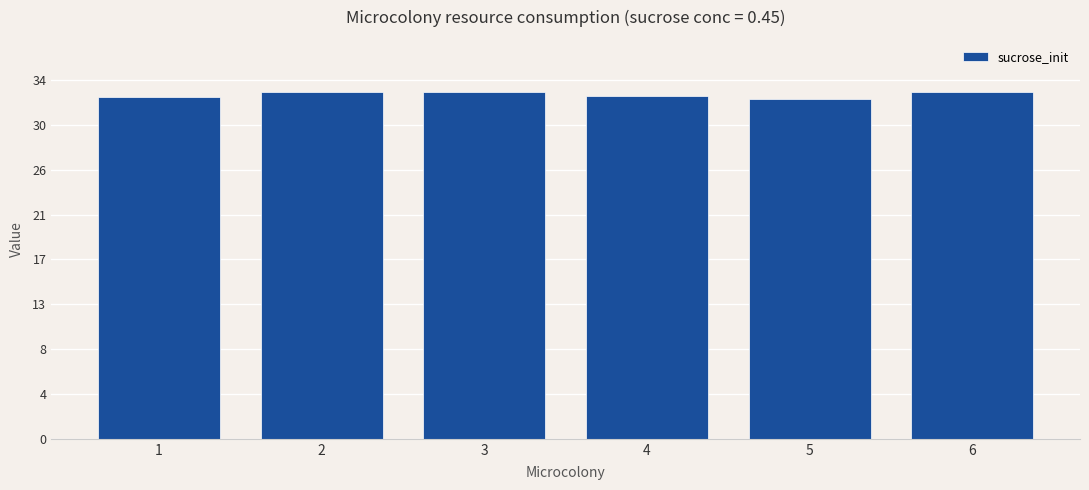

Are the bars grouped side by side (vs. stacked)?

No